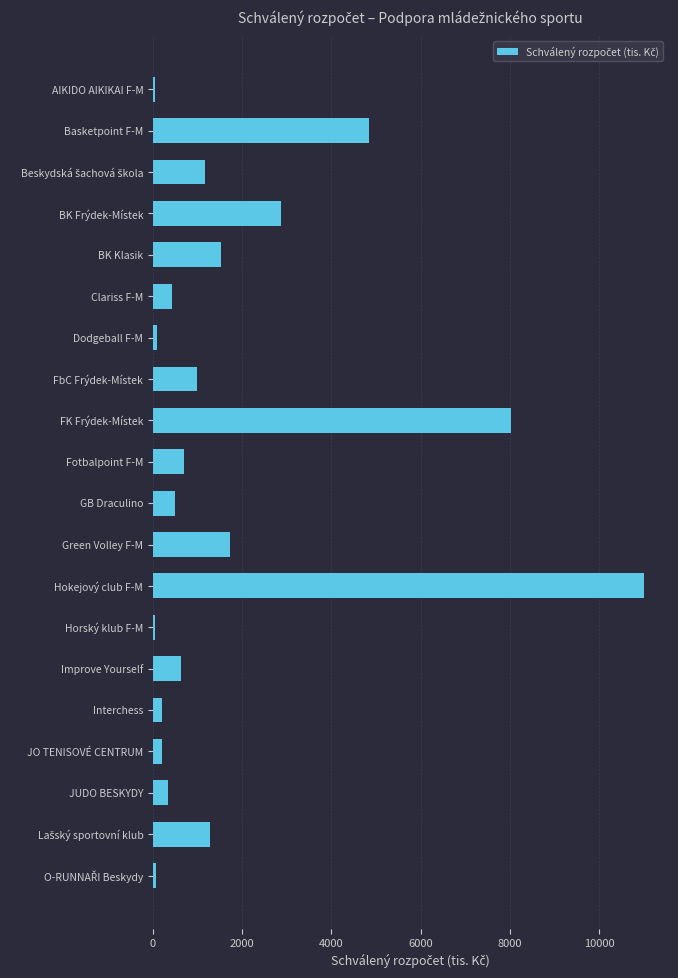

What is the value of the 2nd bar from the top?

4839.9